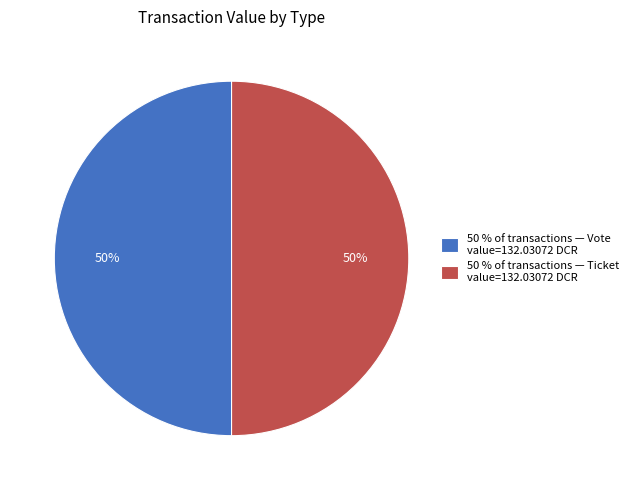

What is the ratio of the value at 50 % of transactions — Ticket value=132.03072 DCR to the value at 50 % of transactions — Vote value=132.03072 DCR?

1.0